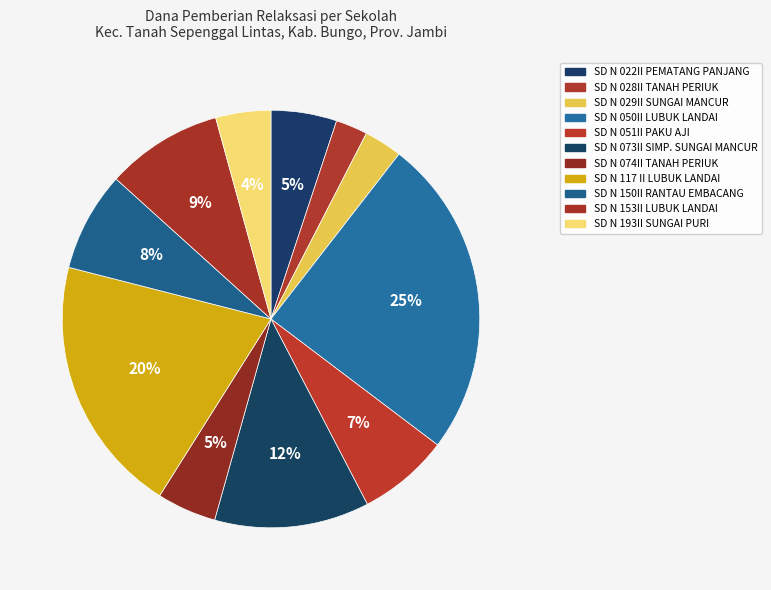

How many slices are in this pie chart?

11